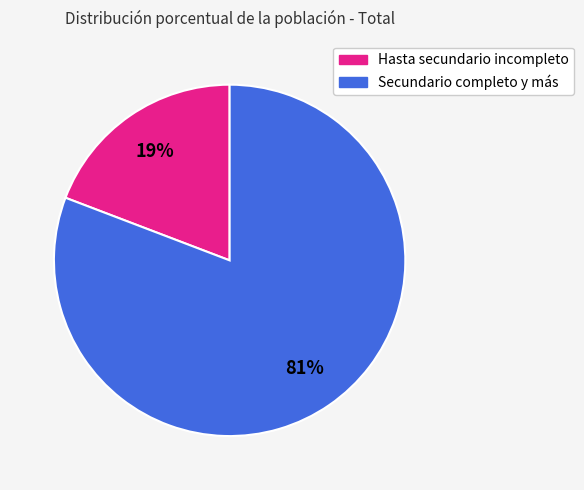

What is the largest slice in the pie chart?

Secundario completo y más